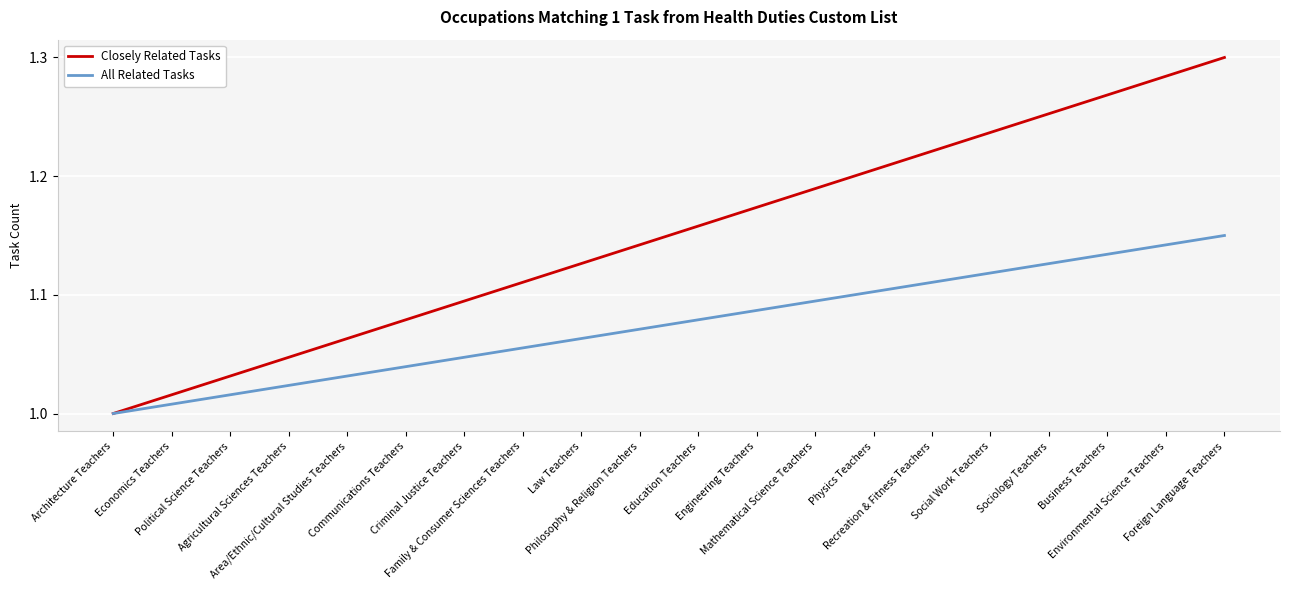

List the series in order of their overall mean, lowest first.

All Related Tasks, Closely Related Tasks